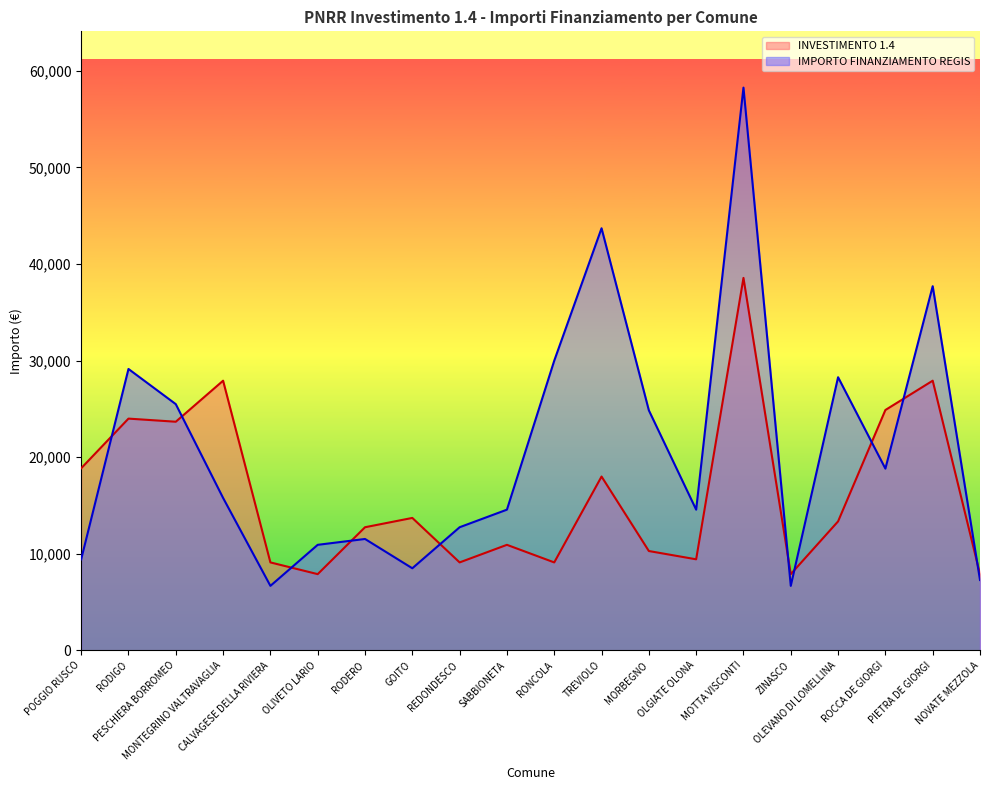

What is the difference between the maximum and minimum values in the IMPORTO FINANZIAMENTO REGIS series?

51595